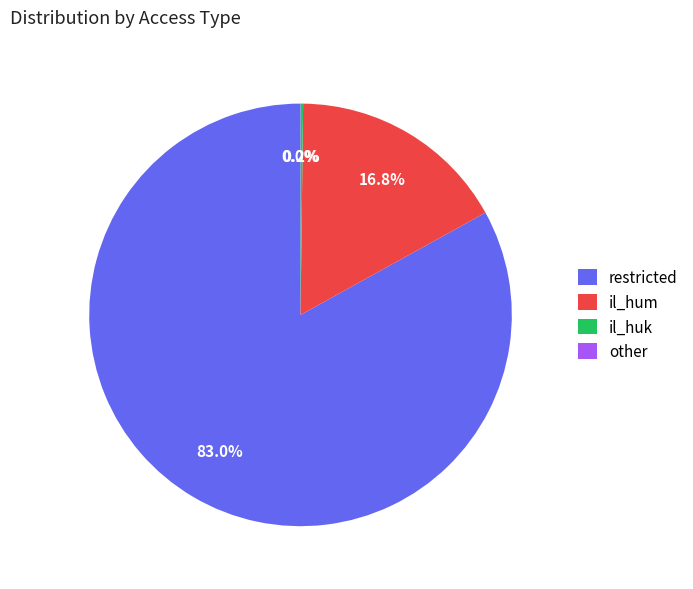

What is the total percentage of il_hum and restricted?

99.8%